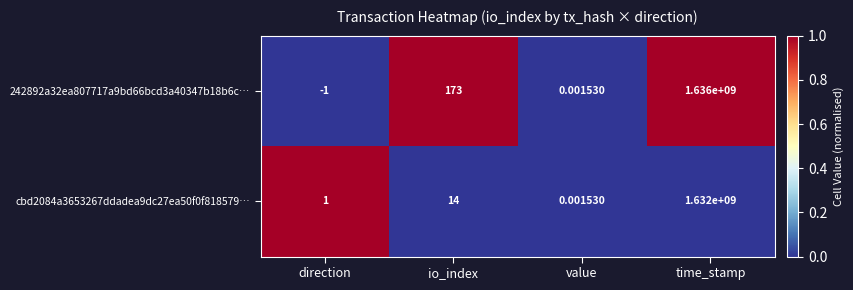

At which category is the sum across all series the highest?

time_stamp